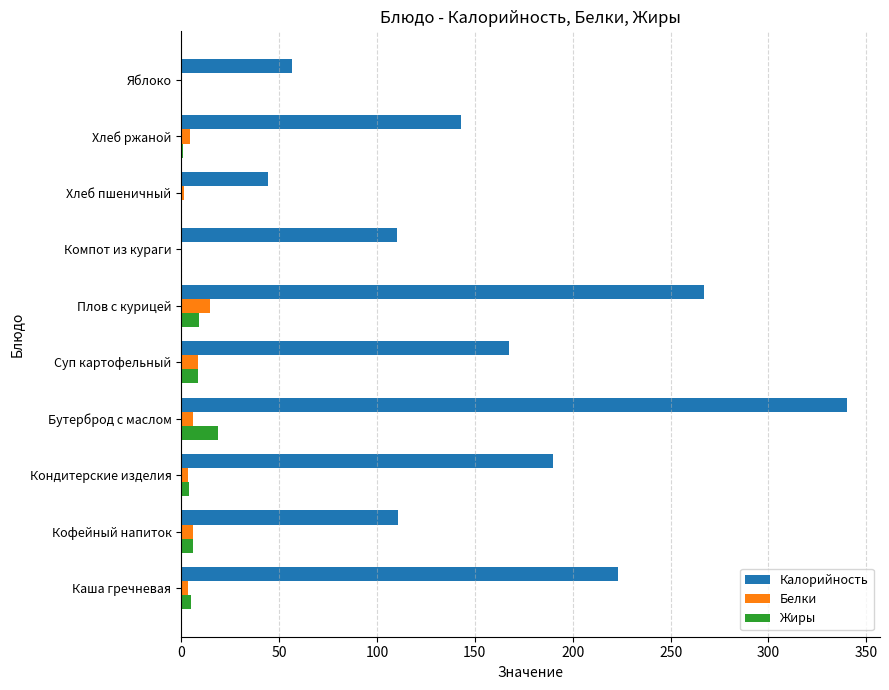

Which category has the highest value across all series?

Бутерброд с маслом